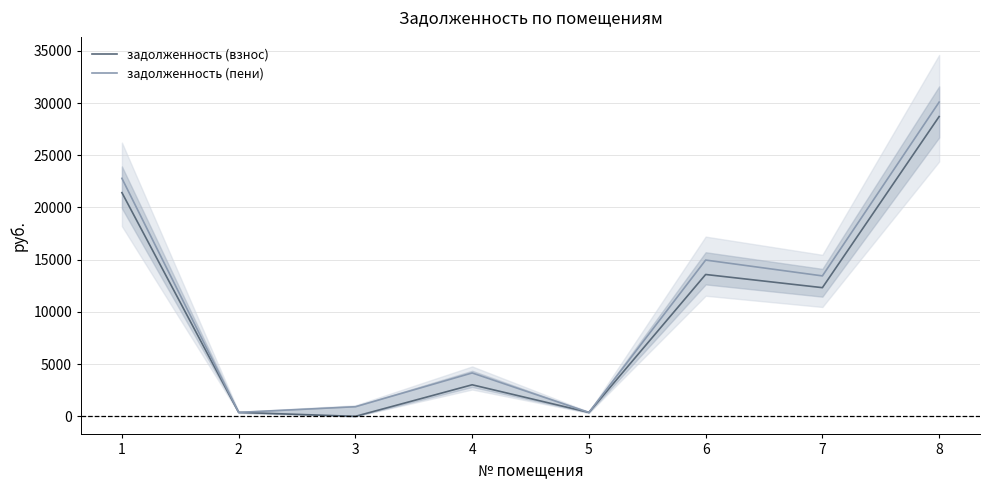

What is the average value of the задолженность (взнос) series?

9976.1